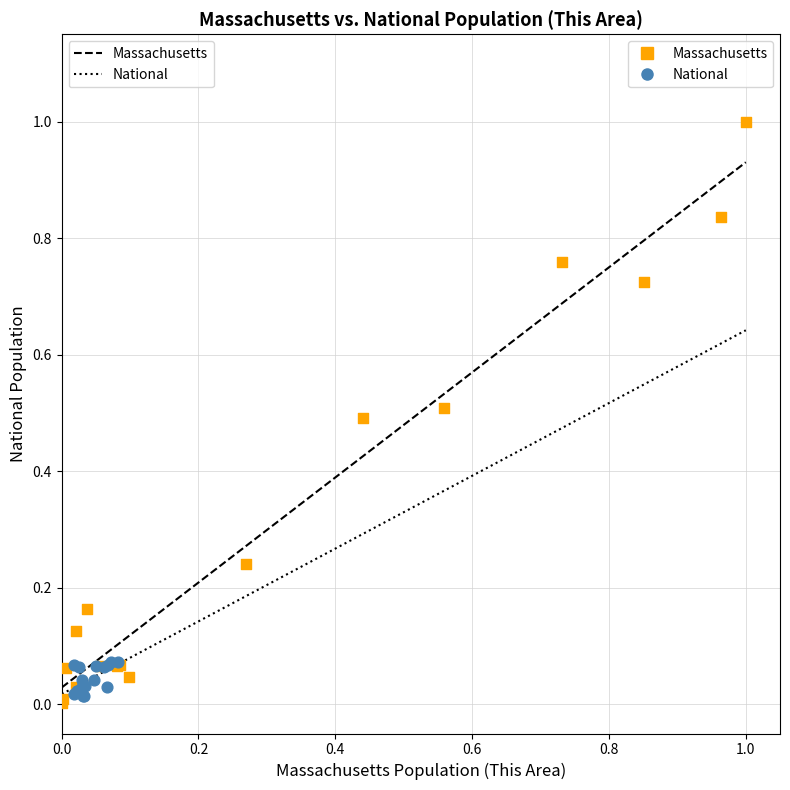

Which series has the largest Y range (max minus min)?

Massachusetts